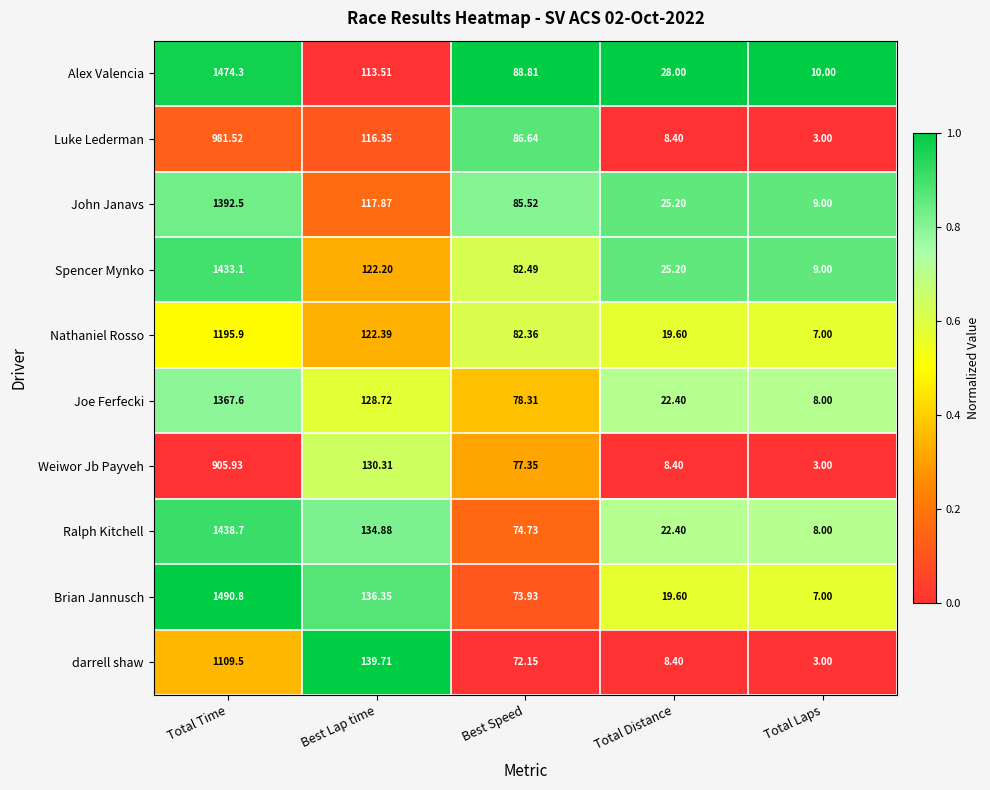

Which label corresponds to the largest value in the chart?

Total Time